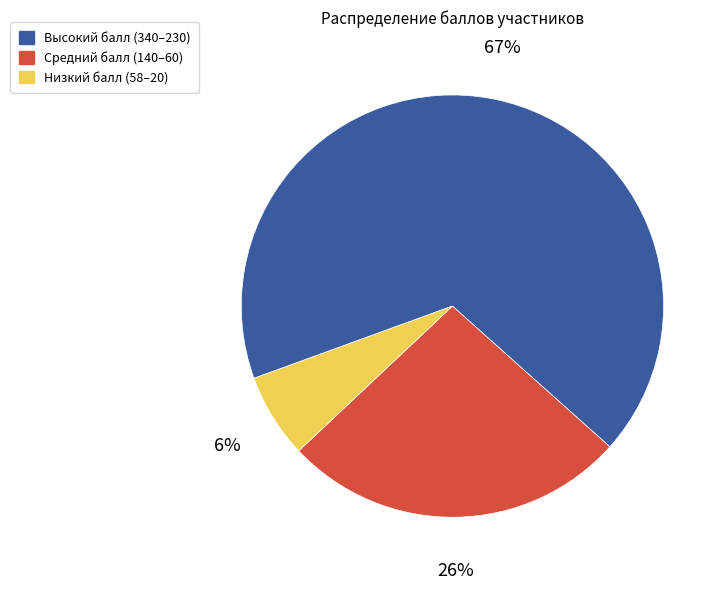

Combined, do Низкий балл (58–20) and Высокий балл (340–230) account for over 50%?

Yes